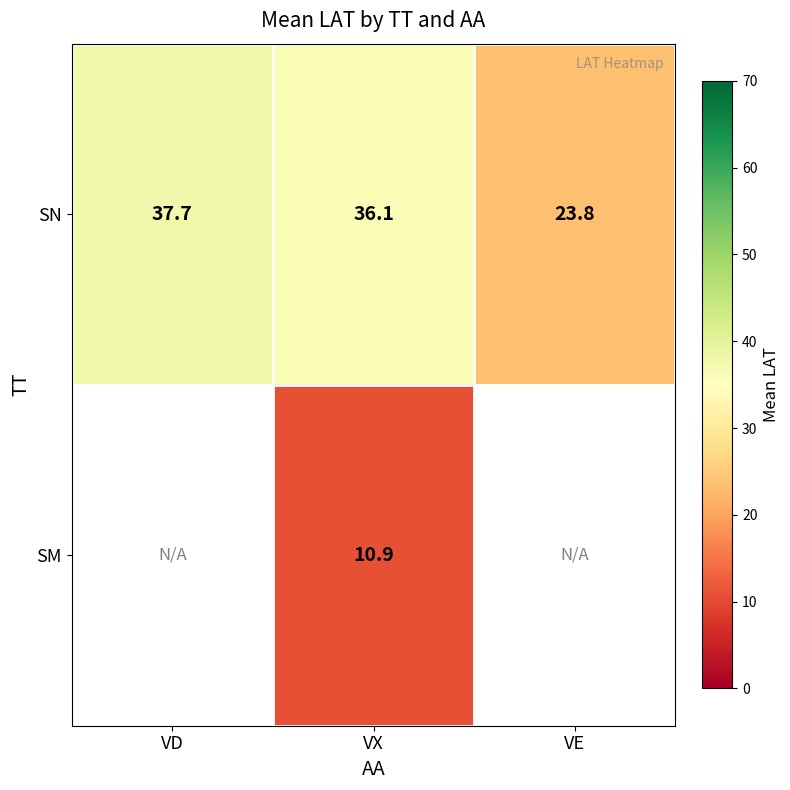

Is the value of SN at VD greater than the value of SM at VX?

Yes